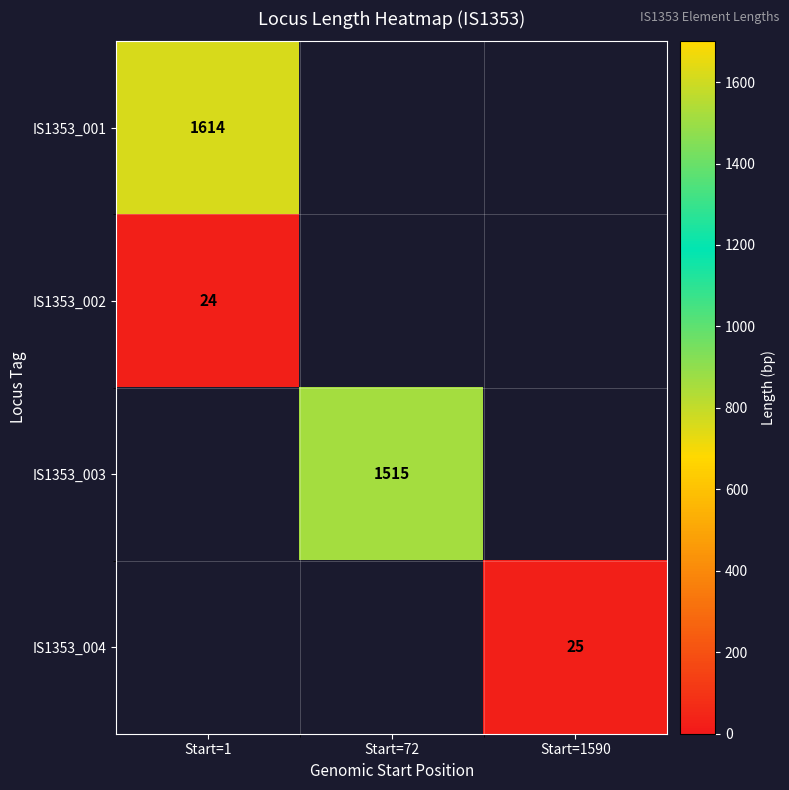

What is the difference between the highest and lowest values at Start=1?

1590.0